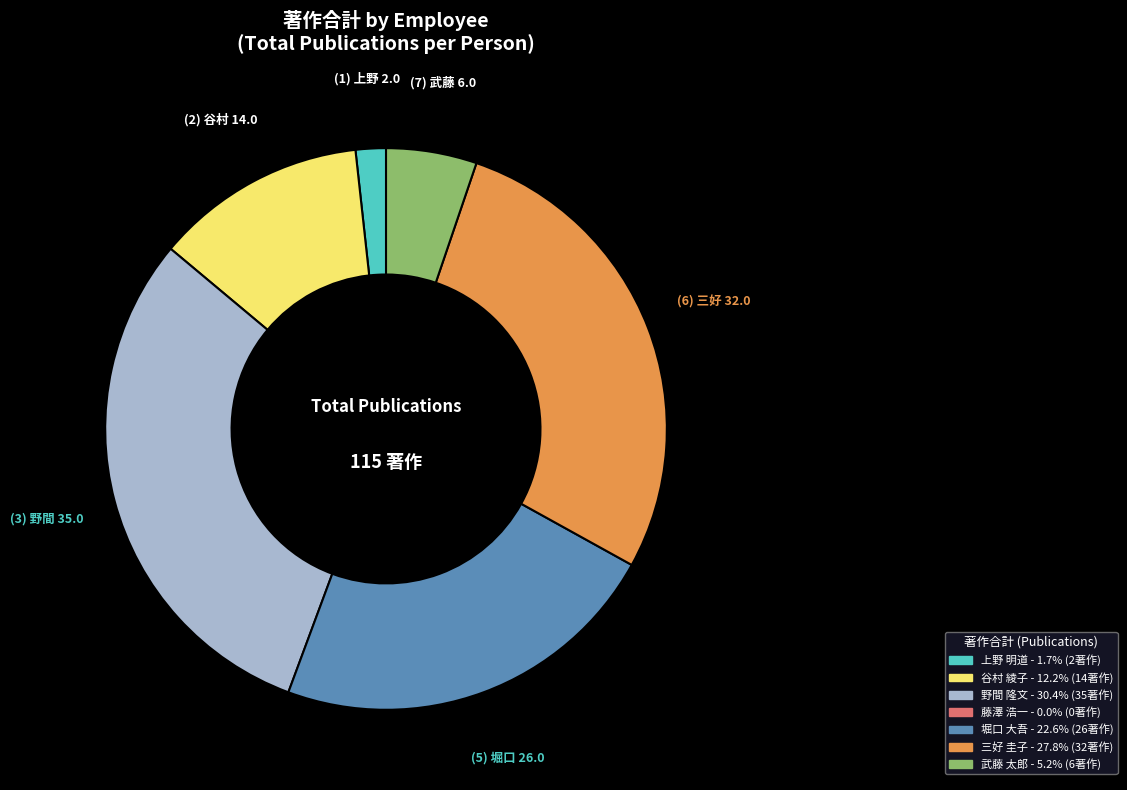

Does any single category account for the majority?

No